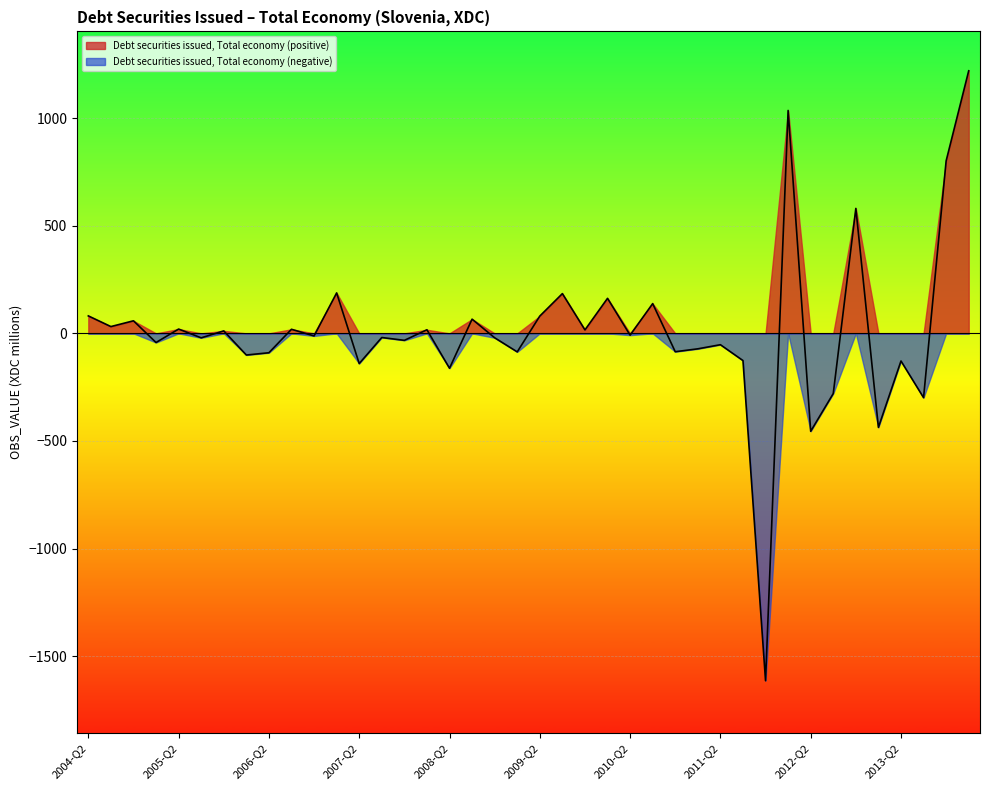

Does the chart display data point markers on the line(s)?

No